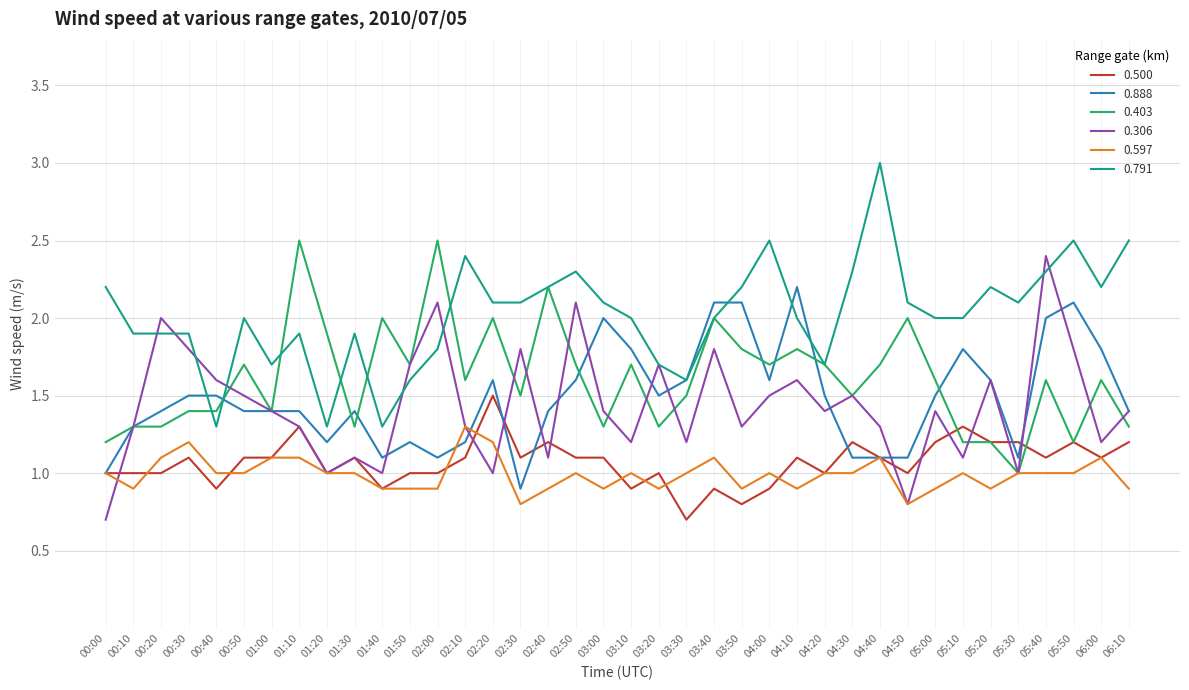

Does the chart have visible grid lines?

Yes